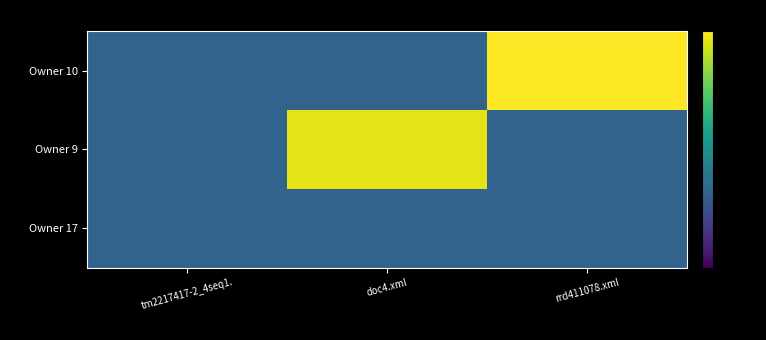

At which category does the chart reach its peak across all series?

rrd411078.xml